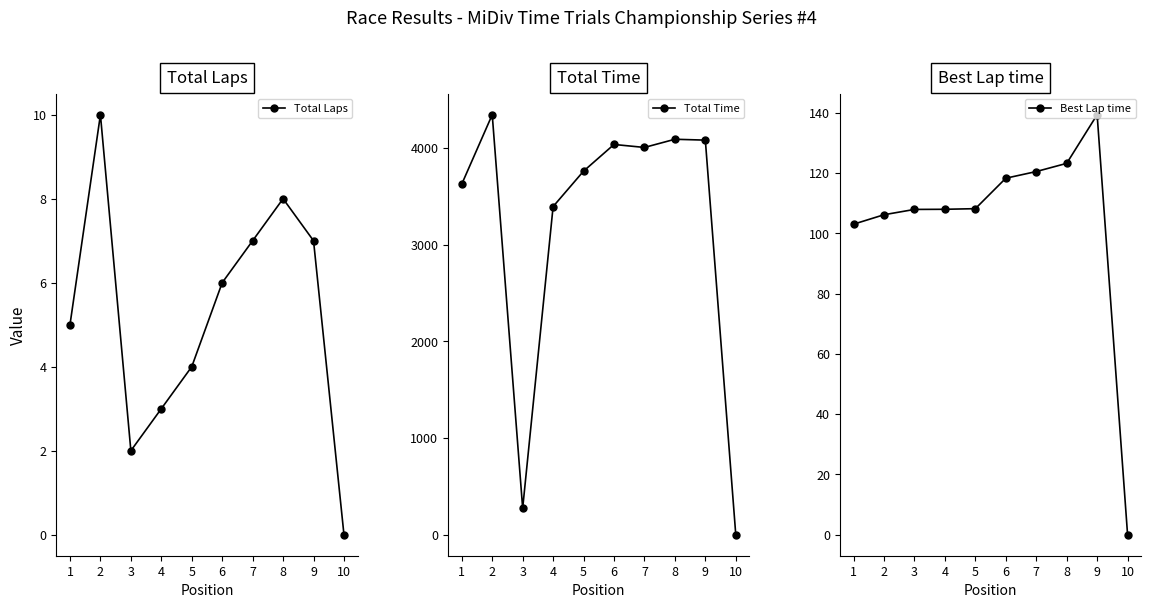

Where is Total Time nearest to the value 2172?

4